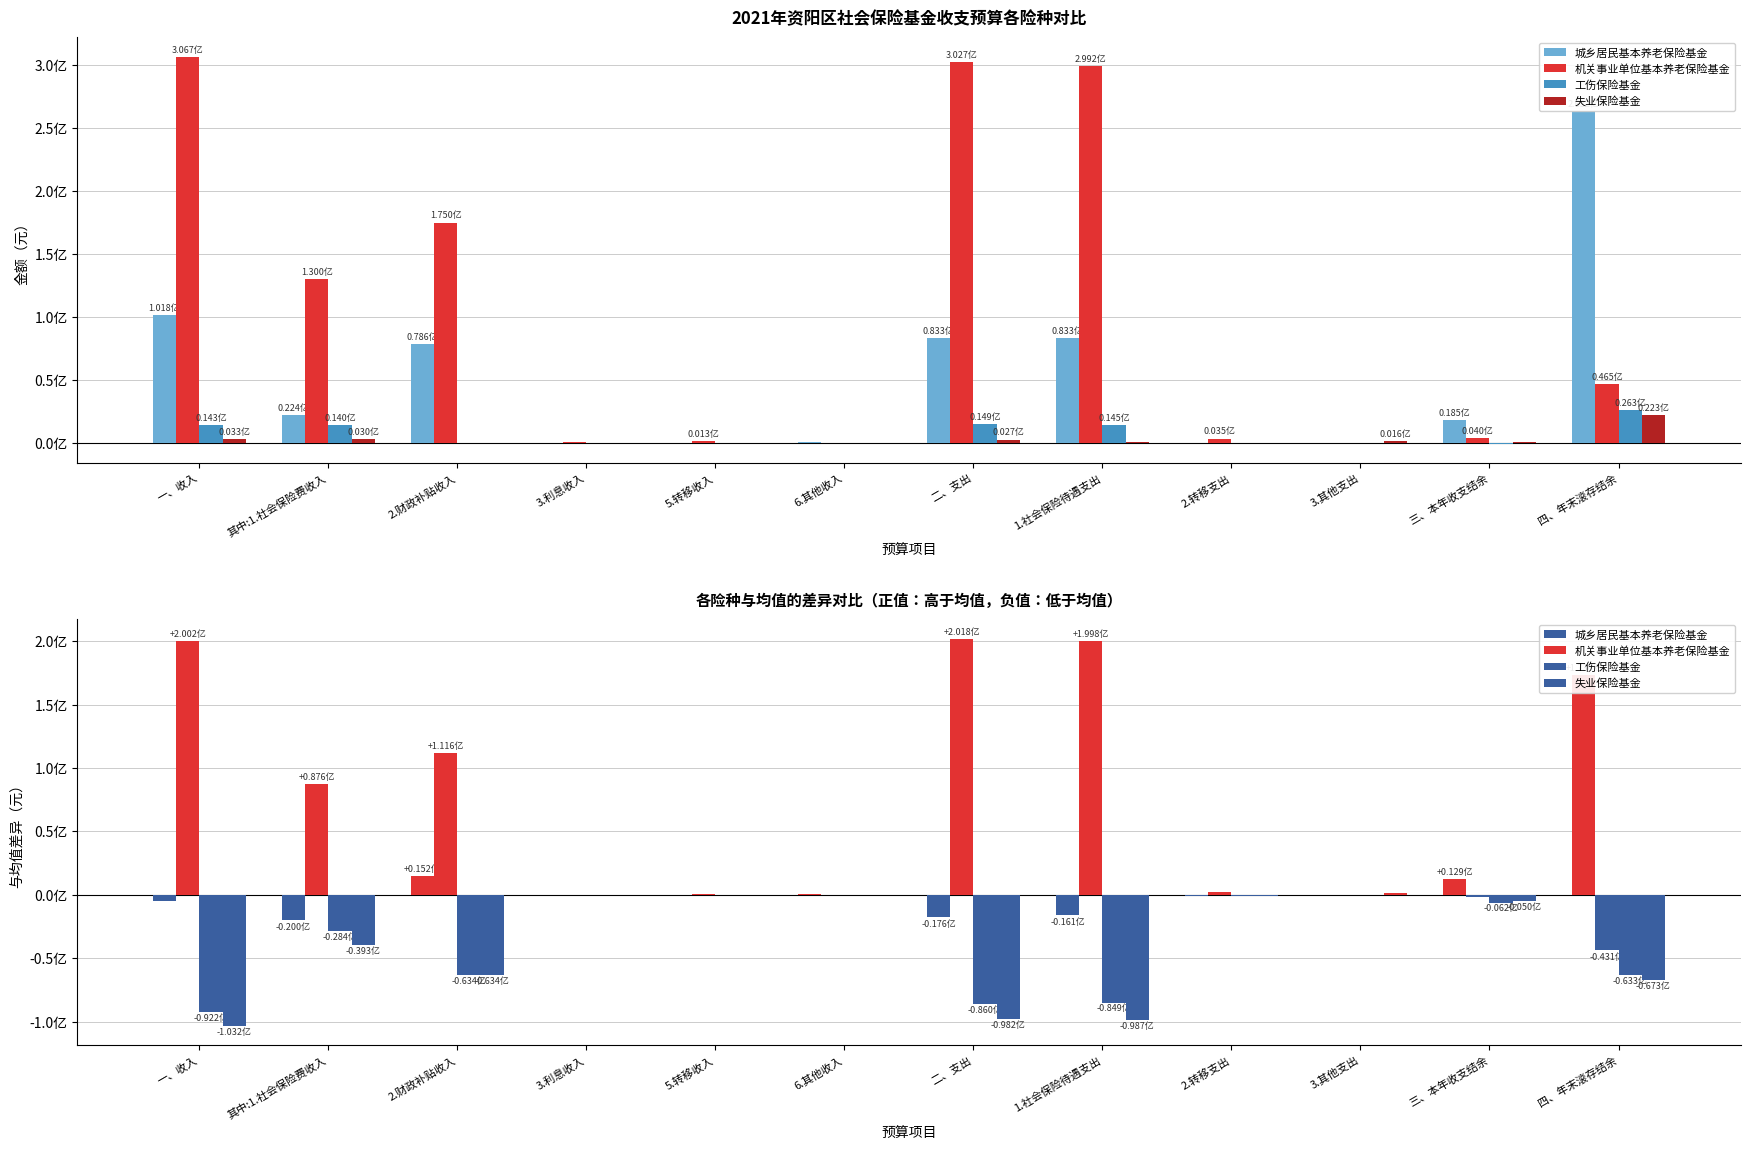

Reading left to right, what are all the values shown in this chart?

城乡居民基本养老保险基金: 一、收入=-4731478.7	其中:1.社会保险费收入=-19982161.5	2.财政补贴收入=15209960.0	3.利息收入=-38486.8	5.转移收入=-295790.5	6.其他收入=375000.0	二、支出=-17582608.6	1.社会保险待遇支出=-16121899.4	2.转移支出=-845000.0	3.其他支出=-405000.0	三、本年收支结余=12851129.8	四、年末滚存结余=173618580.6
机关事业单位基本养老保险基金: 一、收入=200160055.4	其中:1.社会保险费收入=87632652.6	2.财政补贴收入=111596680.0	3.利息收入=111513.2	5.转移收入=944209.5	6.其他收入=-125000.0	二、支出=201773206.0	1.社会保险待遇支出=199773915.2	2.转移支出=2615000.0	3.其他支出=-405000.0	三、本年收支结余=-1613150.6	四、年末滚存结余=-43056837.5
工伤保险基金: 一、收入=-92194354.7	其中:1.社会保险费收入=-28352257.5	2.财政补贴收入=-63403320.0	3.利息收入=42013.2	5.转移收入=-355790.5	6.其他收入=-125000.0	二、支出=-85996614.6	1.社会保险待遇支出=-84944592.3	2.转移支出=-885000.0	3.其他支出=-405000.0	三、本年收支结余=-6197740.1	四、年末滚存结余=-63271014.8
失业保险基金: 一、收入=-103234221.9	其中:1.社会保险费收入=-39298233.6	2.财政补贴收入=-63403320.0	3.利息收入=-115039.7	5.转移收入=-292628.5	6.其他收入=-125000.0	二、支出=-98193982.7	1.社会保险待遇支出=-98707423.5	2.转移支出=-885000.0	3.其他支出=1215000.0	三、本年收支结余=-5040239.1	四、年末滚存结余=-67290728.4